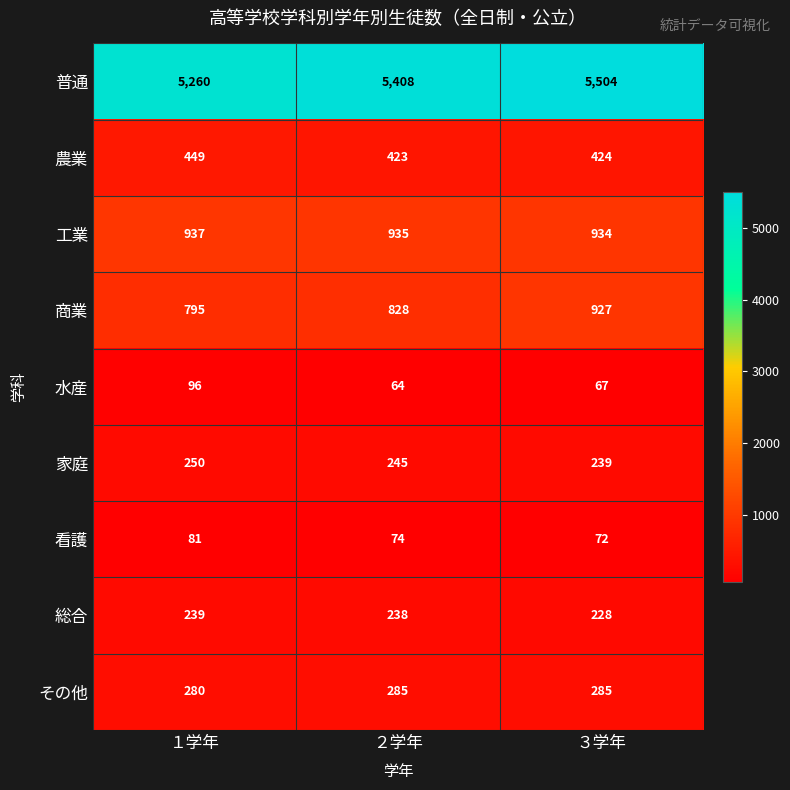

Rank the series at １学年 from lowest to highest value.

看護, 水産, 総合, 家庭, その他, 農業, 商業, 工業, 普通